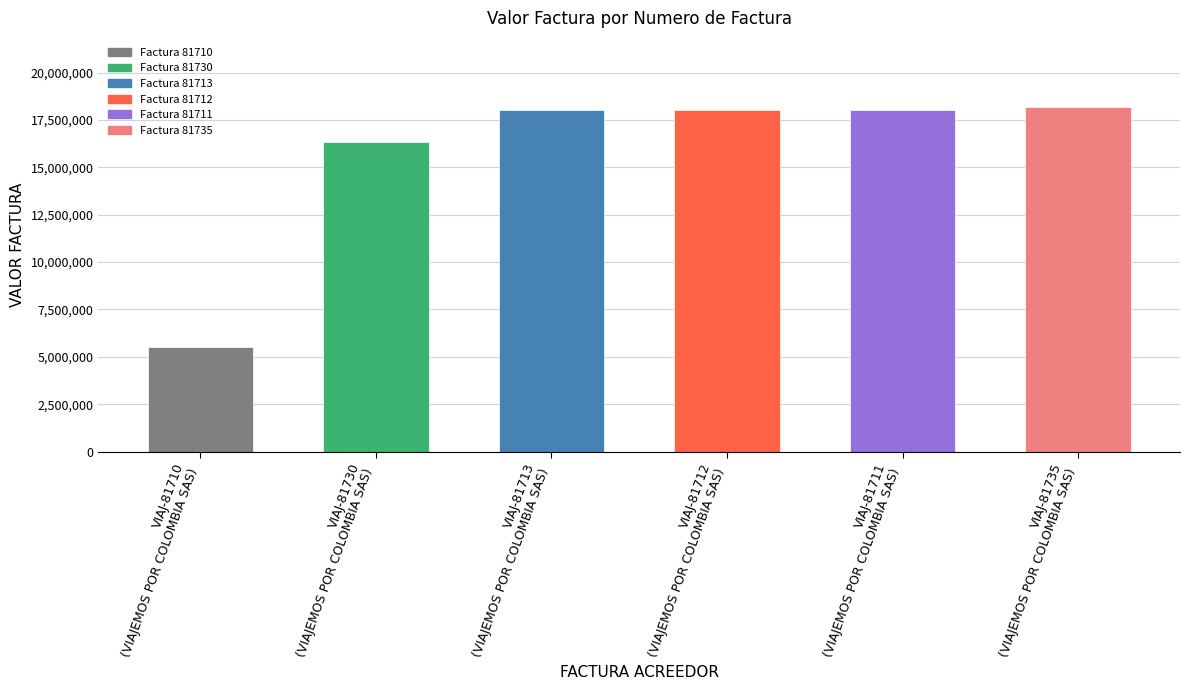

What is the maximum value shown in the chart?

18189400